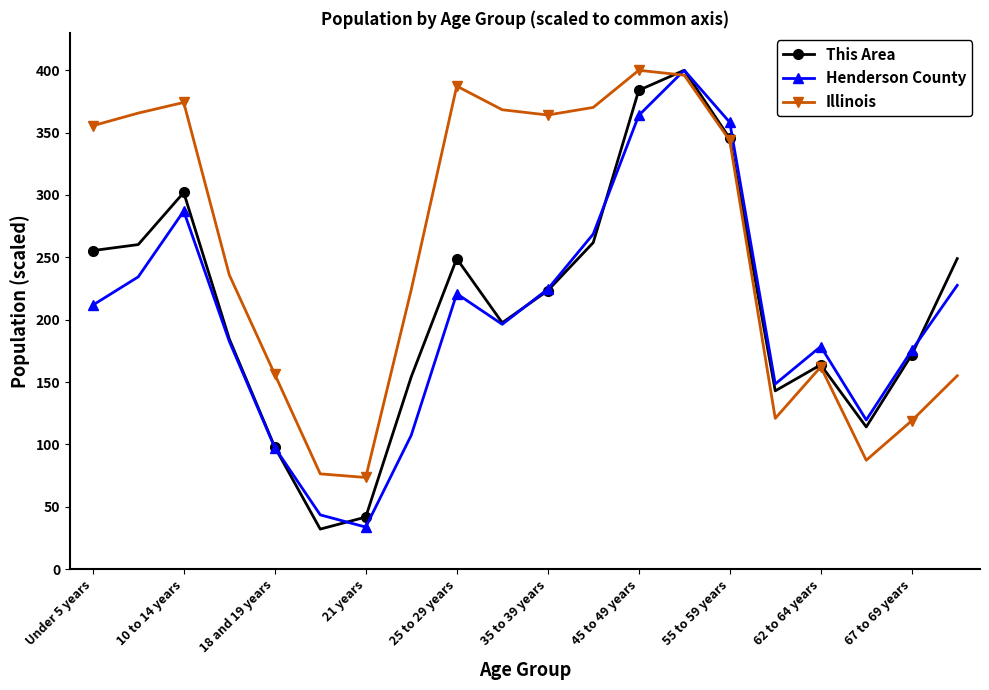

Which series ends up on top after the final intersection of Henderson County and This Area?

This Area